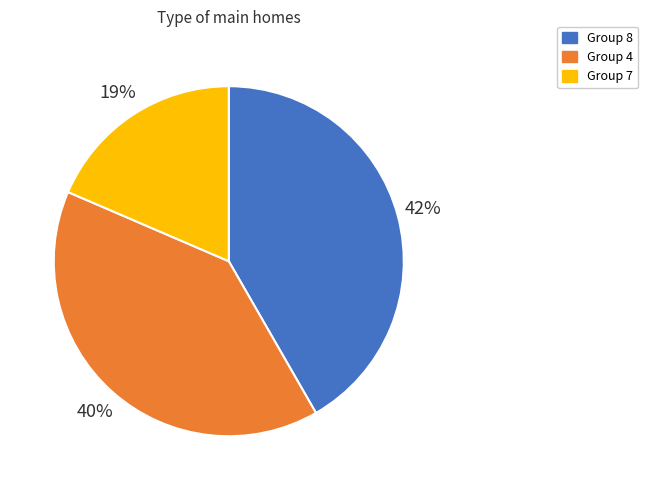

How many segments does this pie chart have?

3